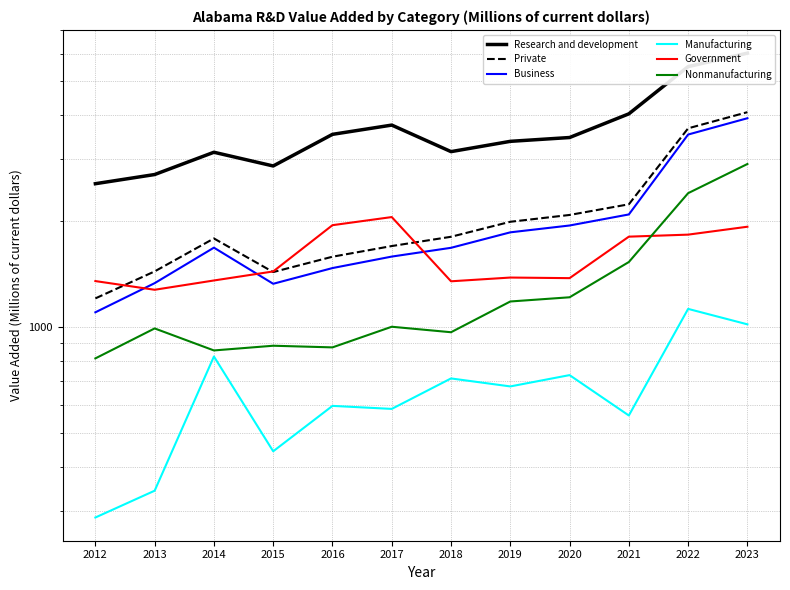

What is the sum of all Manufacturing values?

7902.0